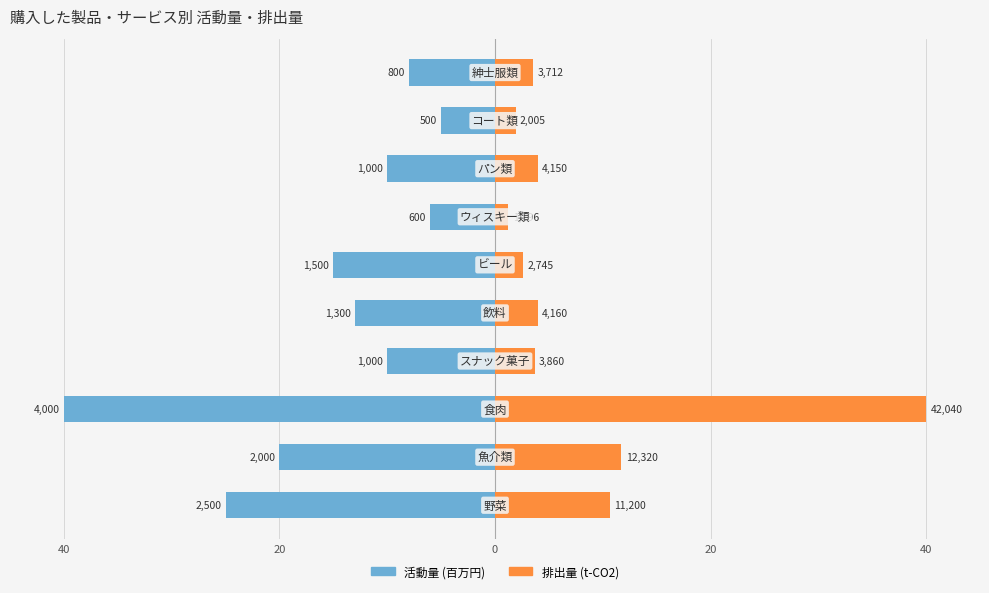

What is the smallest value displayed?

-40.0